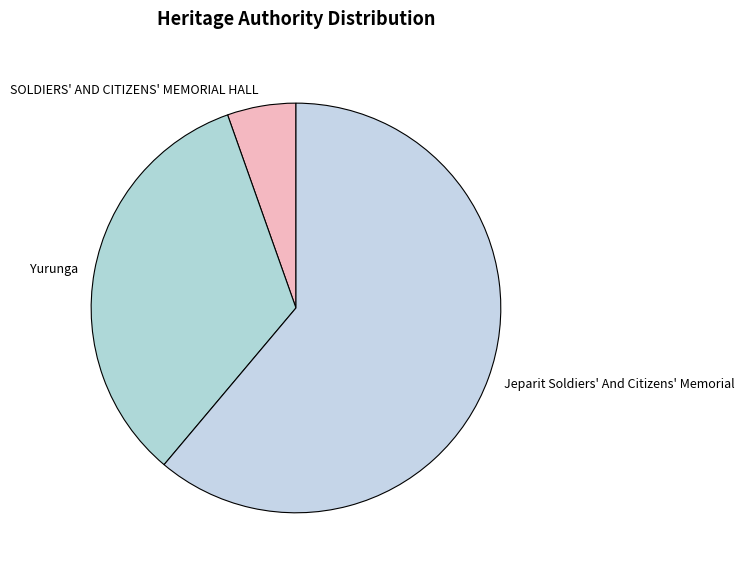

The Yurunga slice represents 39% of the pie. True or false?

False